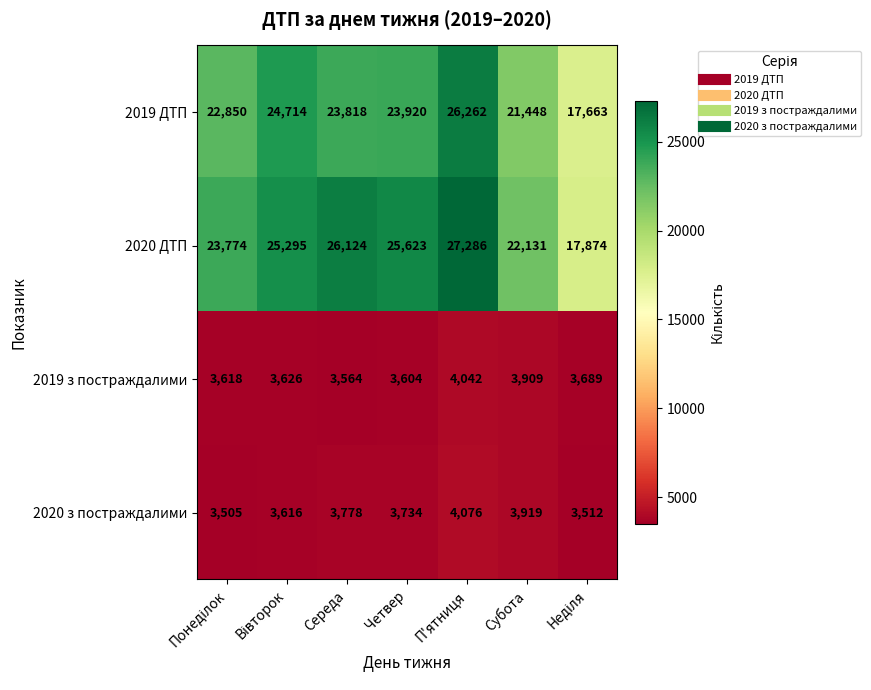

At which category is the sum across all series the highest?

П'ятниця